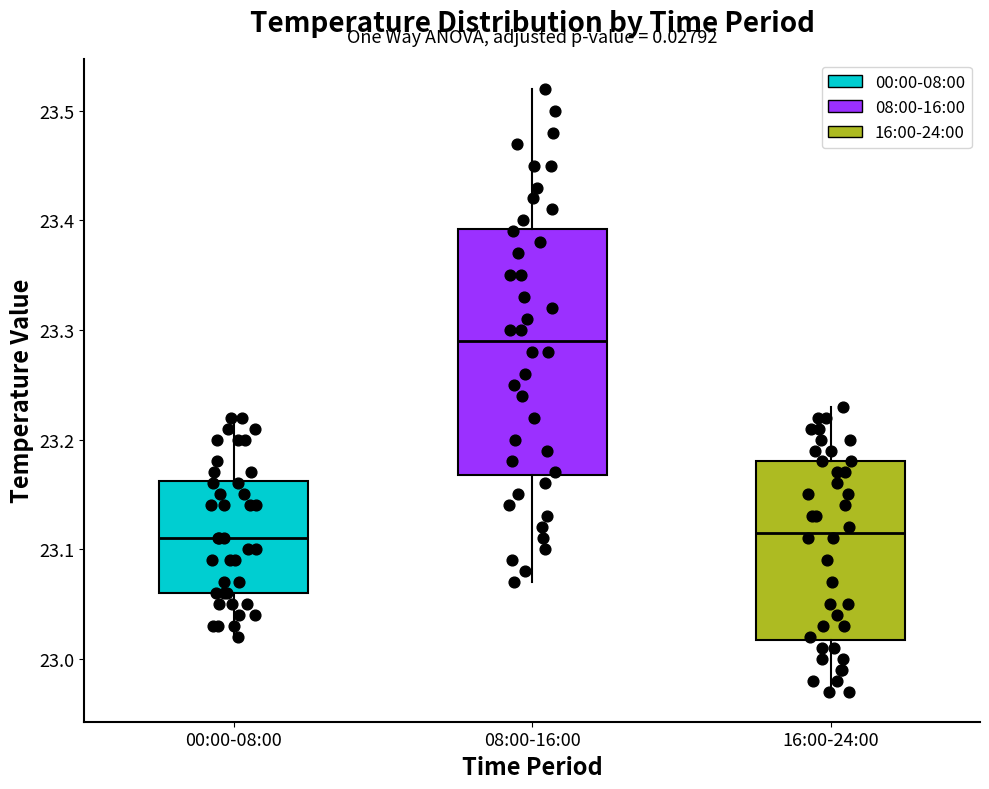

Reading left to right, transcribe this box plot: for each box, give where its median line is, the range the box spans, and where its two whiskers end, as read against the y-axis. The values are not printed on the chart, so give them approximately, as read against the axis.

00:00-08:00: median 23.11, box 23.06 to 23.16, whiskers 23.02 to 23.22
08:00-16:00: median 23.29, box 23.17 to 23.39, whiskers 23.07 to 23.52
16:00-24:00: median 23.12, box 23.02 to 23.18, whiskers 22.97 to 23.23